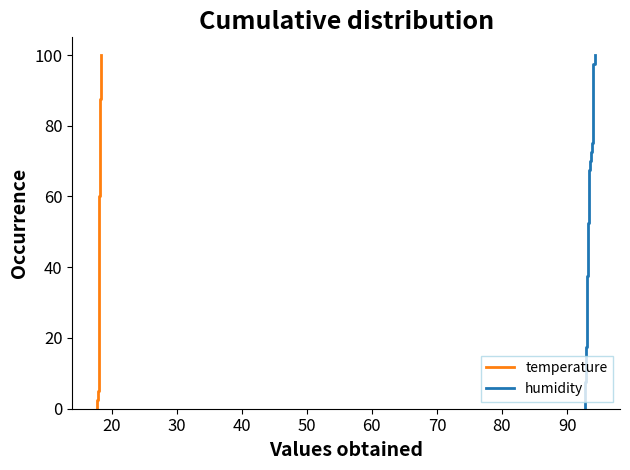

What is the difference between the highest and lowest values at 00:12?

74.9